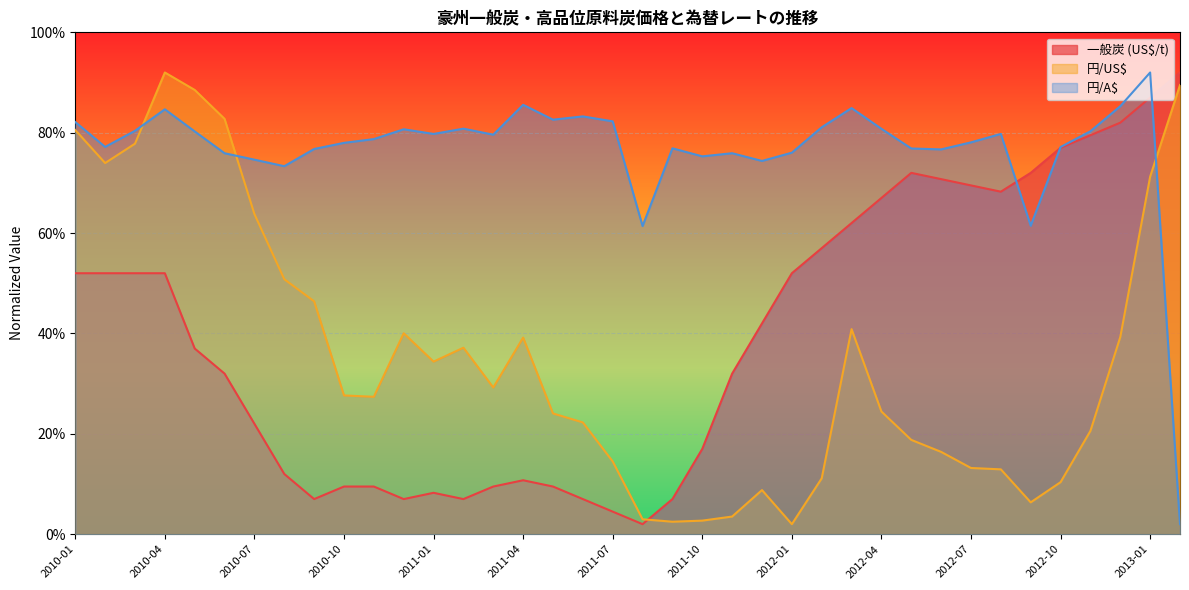

What is the maximum value shown in the chart?

92.0